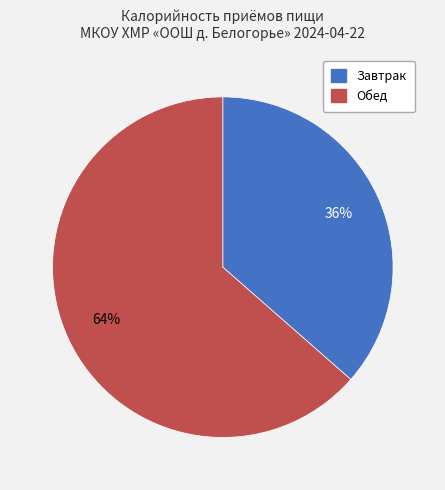

What is the smallest slice in the pie chart?

Завтрак